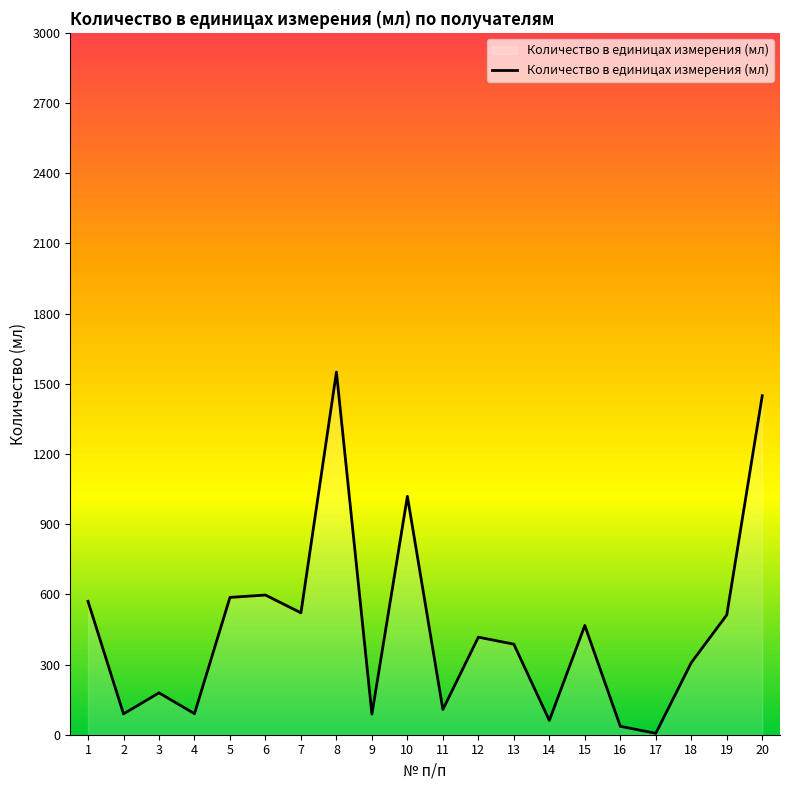

How many lines are shown in the chart?

1